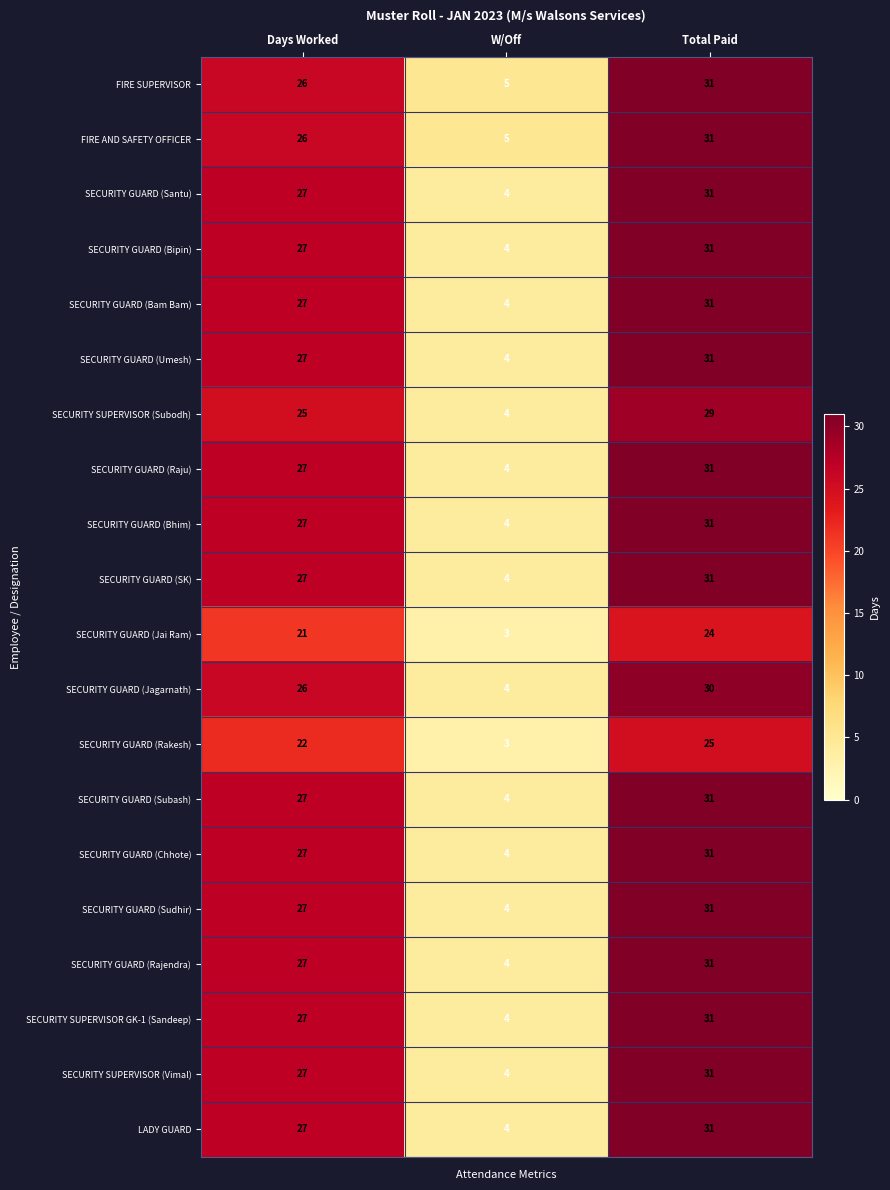

What is the total value across all series at W/Off?

80